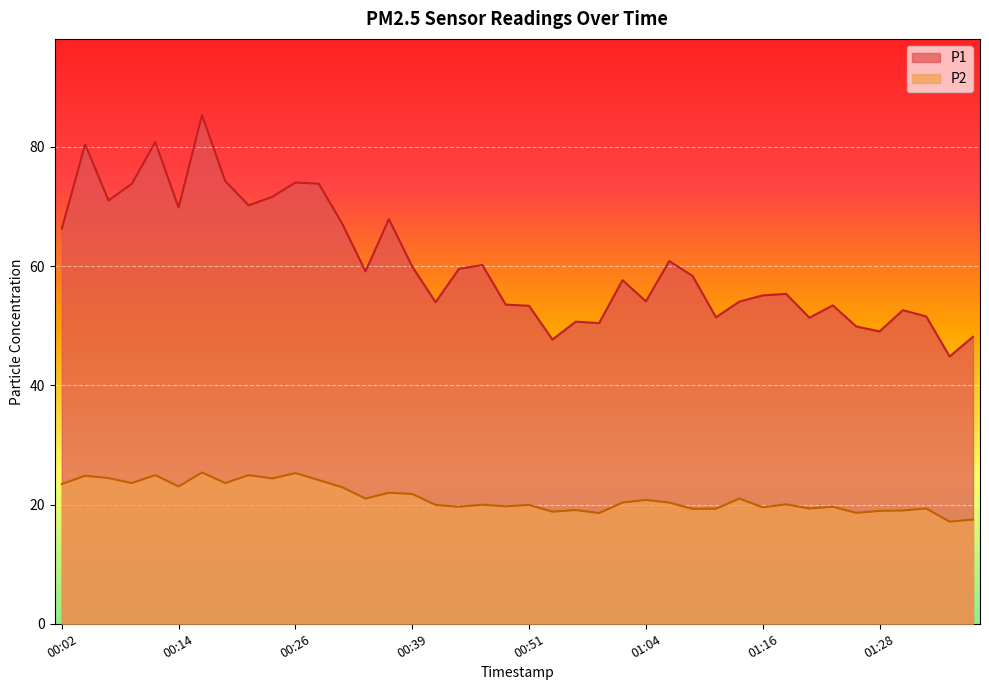

Reading left to right, list all the values displayed in this chart.

P1: 66.3	80.4	71.0	73.8	80.8	69.8	85.3	74.2	70.2	71.6	74.0	73.8	67.1	59.1	67.9	59.9	53.9	59.5	60.2	53.5	53.3	47.7	50.7	50.4	57.6	54.1	60.8	58.3	51.4	54.0	55.1	55.3	51.3	53.4	49.9	49.0	52.6	51.5	44.8	48.1
P2: 23.4	24.8	24.4	23.6	24.9	23.0	25.4	23.6	24.9	24.4	25.3	24.1	22.9	21.0	22.0	21.8	19.9	19.6	20.0	19.7	19.9	18.8	19.1	18.6	20.3	20.8	20.3	19.3	19.3	21.0	19.5	20.0	19.3	19.6	18.6	18.9	19.0	19.3	17.1	17.5